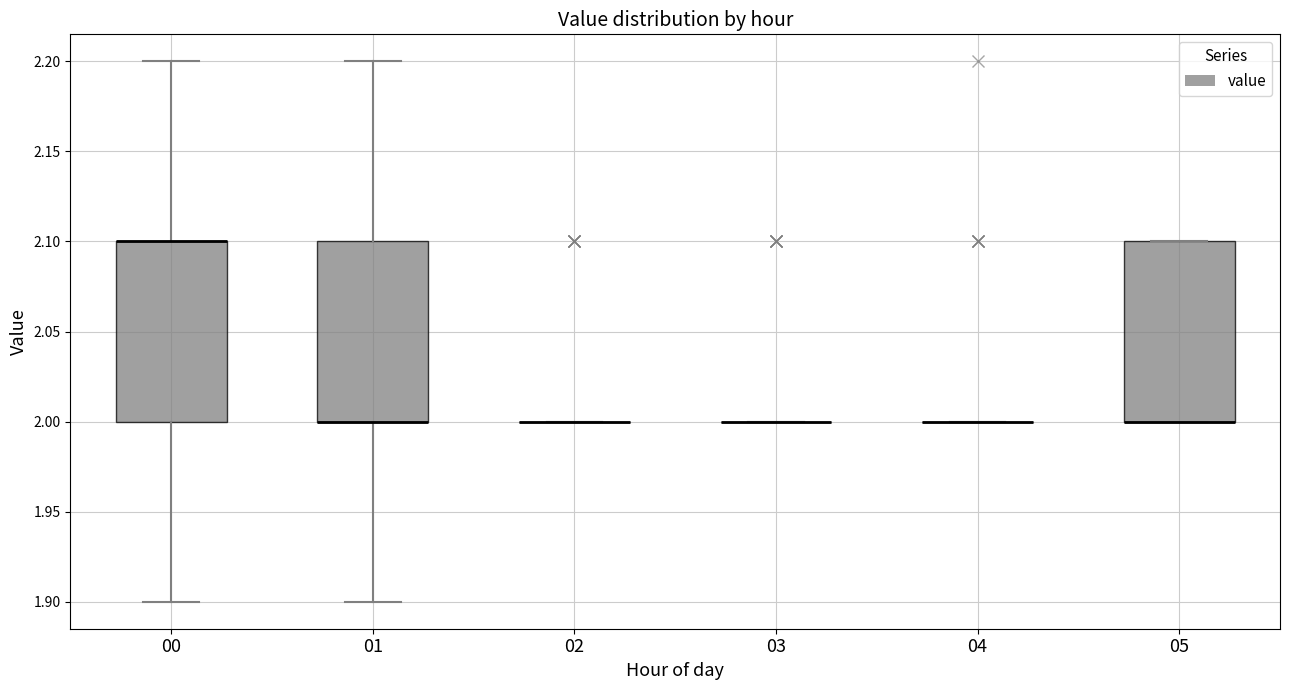

Reading left to right, transcribe this box plot: for each box, give where its median line is, the range the box spans, and where its two whiskers end, as read against the y-axis. The values are not printed on the chart, so give them approximately, as read against the axis.

00: median 2.1 (drawn on the box's upper edge), box 2.0 to 2.1, whiskers 1.9 to 2.2
01: median 2.0 (drawn on the box's lower edge), box 2.0 to 2.1, whiskers 1.9 to 2.2
02: box collapsed to a line at 2.0, whiskers 2.0 to 2.0
03: box collapsed to a line at 2.0, whiskers 2.0 to 2.0
04: box collapsed to a line at 2.0, whiskers 2.0 to 2.0
05: median 2.0 (drawn on the box's lower edge), box 2.0 to 2.1, whiskers 2.0 to 2.1